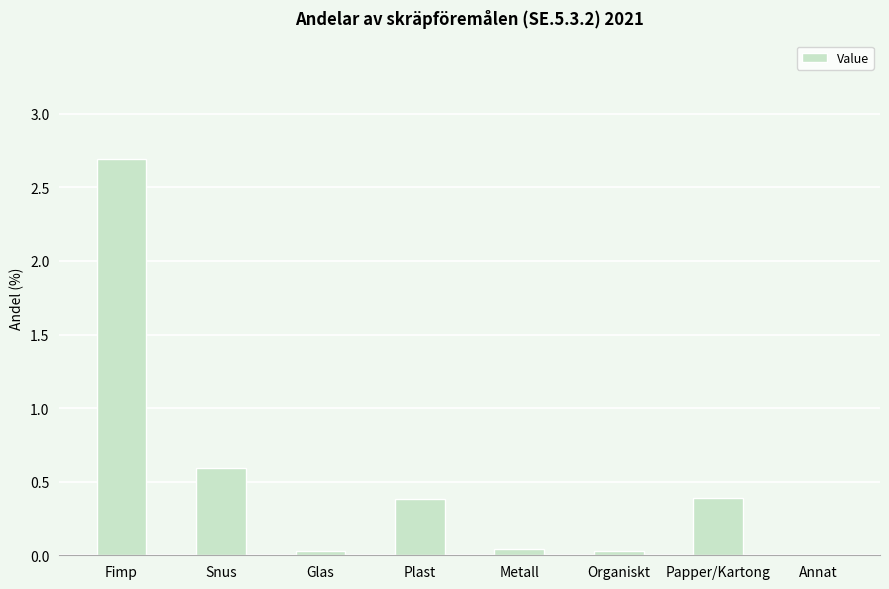

What is the sum of the values at Plast and Snus?

1.0